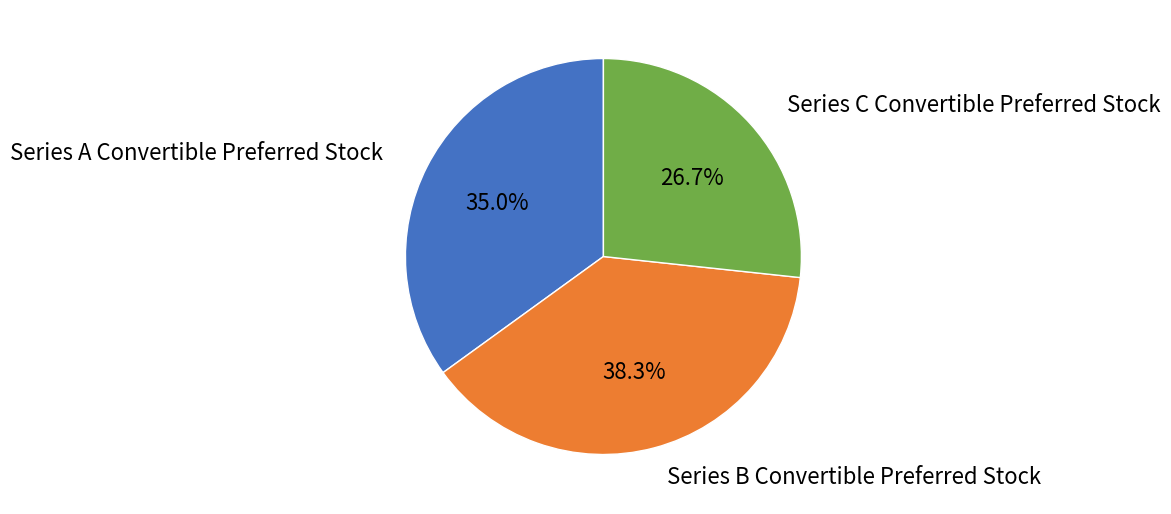

Is there a majority slice in this chart?

No